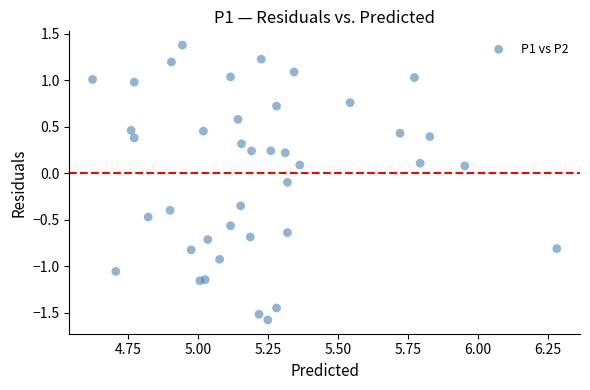

What is the range of X values (max minus min)?

1.7